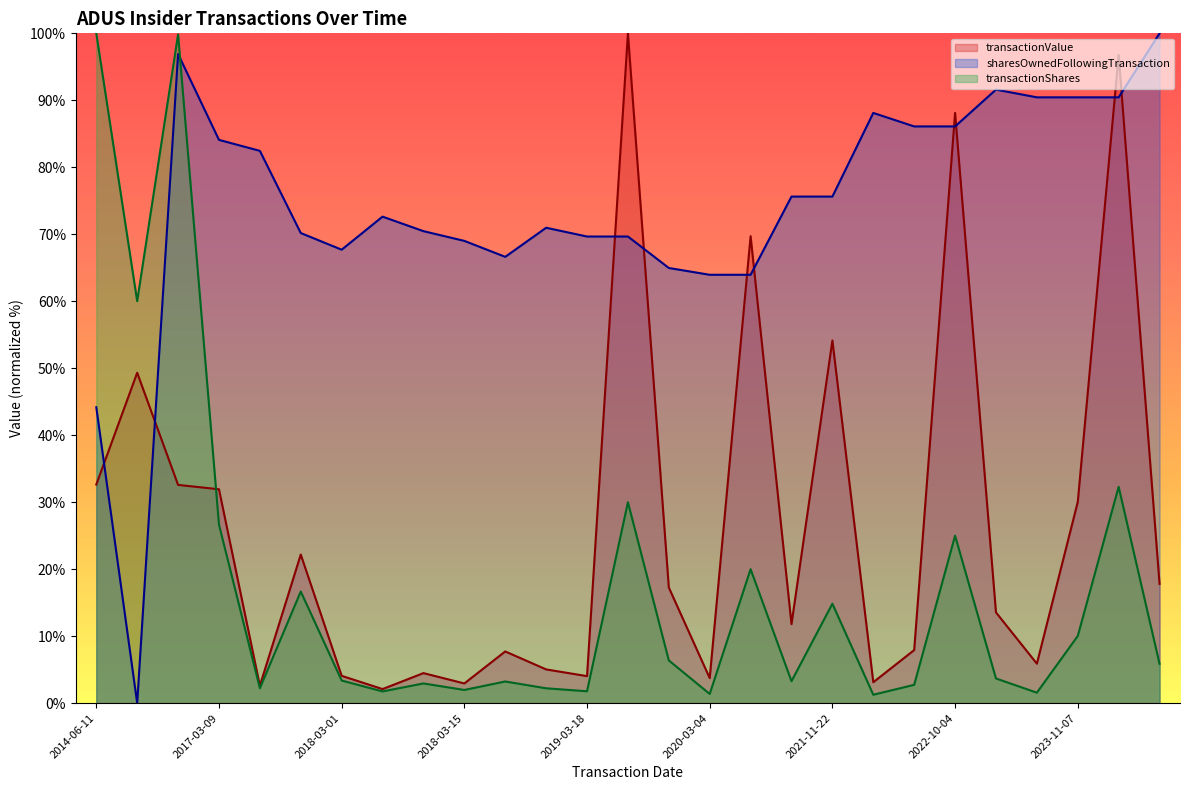

Which category has the lowest value in the transactionShares series?

2022-02-25